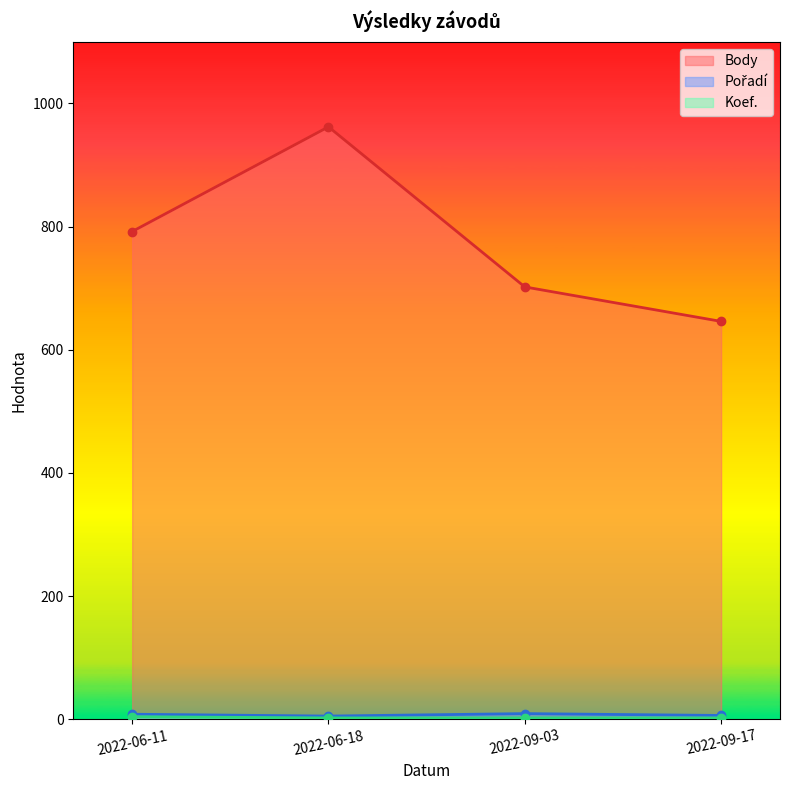

How many lines are shown in the chart?

3